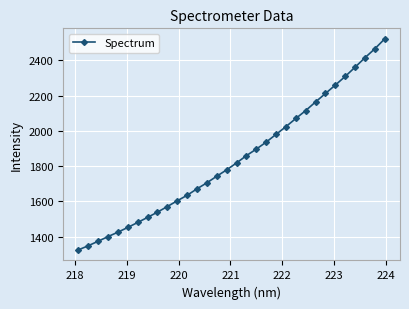

What is the difference between the maximum and minimum values?

1198.5